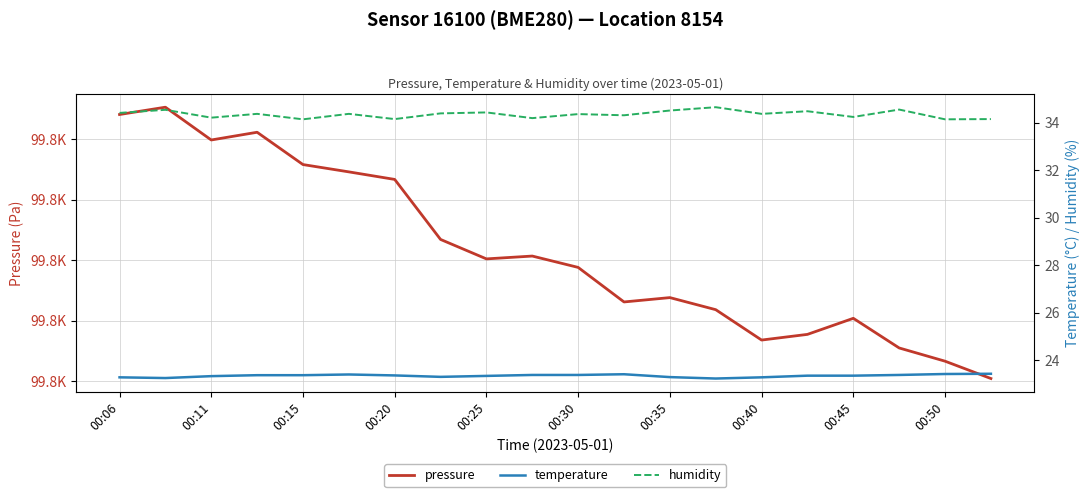

True or false: temperature and pressure cross at least once.

False